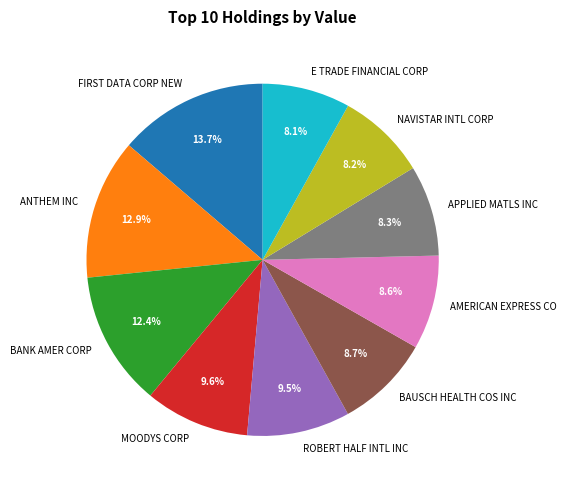

Is it true that BAUSCH HEALTH COS INC is 9% of the pie?

True